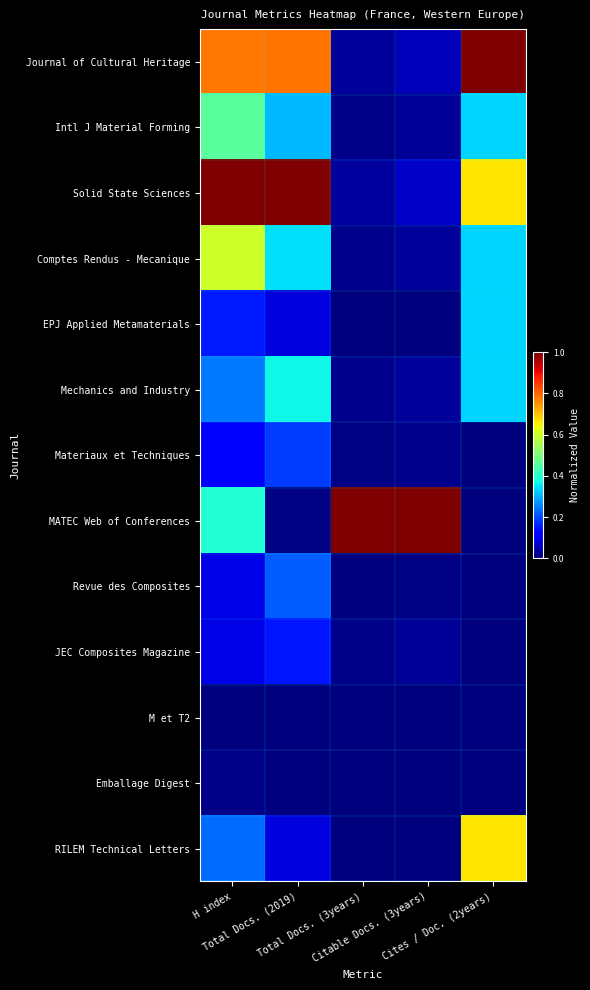

Reading left to right, what are all the values shown in this chart?

Journal of Cultural Heritage: H index=0.8	Total Docs. (2019)=0.8	Total Docs. (3years)=0.0	Citable Docs. (3years)=0.1	Cites / Doc. (2years)=1.0
Intl J Material Forming: H index=0.5	Total Docs. (2019)=0.3	Total Docs. (3years)=0.0	Citable Docs. (3years)=0.0	Cites / Doc. (2years)=0.3
Solid State Sciences: H index=1.0	Total Docs. (2019)=1.0	Total Docs. (3years)=0.0	Citable Docs. (3years)=0.1	Cites / Doc. (2years)=0.7
Comptes Rendus - Mecanique: H index=0.6	Total Docs. (2019)=0.3	Total Docs. (3years)=0.0	Citable Docs. (3years)=0.0	Cites / Doc. (2years)=0.3
EPJ Applied Metamaterials: H index=0.1	Total Docs. (2019)=0.1	Total Docs. (3years)=0.0	Citable Docs. (3years)=0.0	Cites / Doc. (2years)=0.3
Mechanics and Industry: H index=0.2	Total Docs. (2019)=0.4	Total Docs. (3years)=0.0	Citable Docs. (3years)=0.0	Cites / Doc. (2years)=0.3
Materiaux et Techniques: H index=0.1	Total Docs. (2019)=0.2	Total Docs. (3years)=0.0	Citable Docs. (3years)=0.0	Cites / Doc. (2years)=0.0
MATEC Web of Conferences: H index=0.4	Total Docs. (2019)=0.0	Total Docs. (3years)=1.0	Citable Docs. (3years)=1.0	Cites / Doc. (2years)=0.0
Revue des Composites: H index=0.1	Total Docs. (2019)=0.2	Total Docs. (3years)=0.0	Citable Docs. (3years)=0.0	Cites / Doc. (2years)=0.0
JEC Composites Magazine: H index=0.1	Total Docs. (2019)=0.1	Total Docs. (3years)=0.0	Citable Docs. (3years)=0.0	Cites / Doc. (2years)=0.0
M et T2: H index=0.0	Total Docs. (2019)=0.0	Total Docs. (3years)=0.0	Citable Docs. (3years)=0.0	Cites / Doc. (2years)=0.0
Emballage Digest: H index=0.0	Total Docs. (2019)=0.0	Total Docs. (3years)=0.0	Citable Docs. (3years)=0.0	Cites / Doc. (2years)=0.0
RILEM Technical Letters: H index=0.2	Total Docs. (2019)=0.1	Total Docs. (3years)=0.0	Citable Docs. (3years)=0.0	Cites / Doc. (2years)=0.7